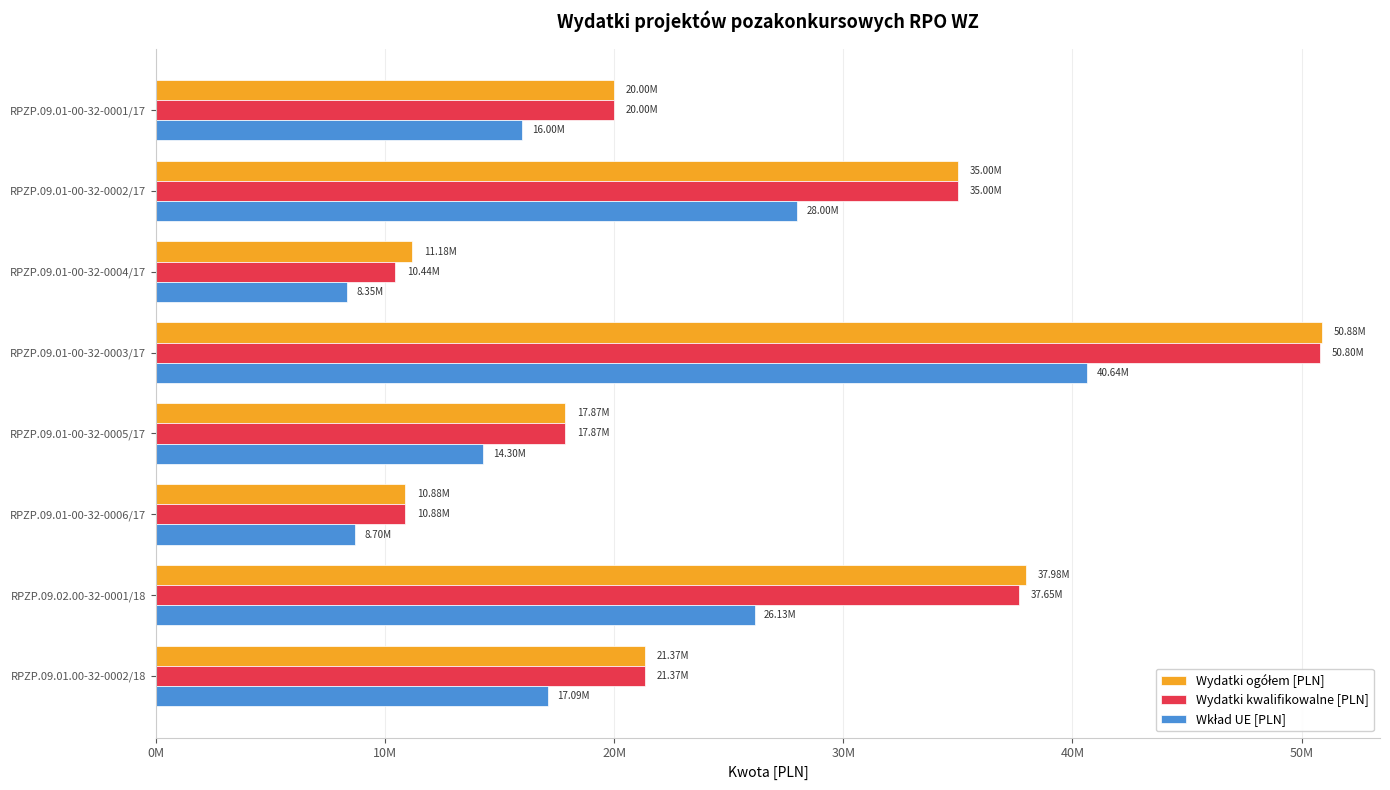

How many values in the Wkład UE [PLN] series are below 17094804?

4